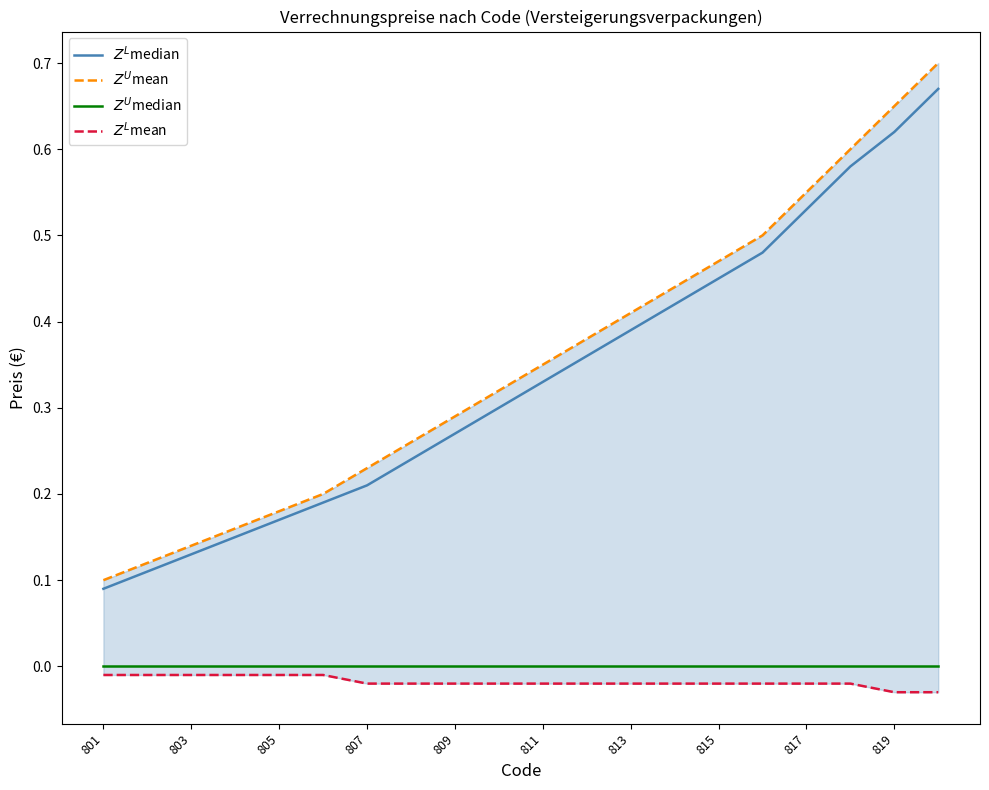

What is the difference between the highest and lowest values at 19?

0.7